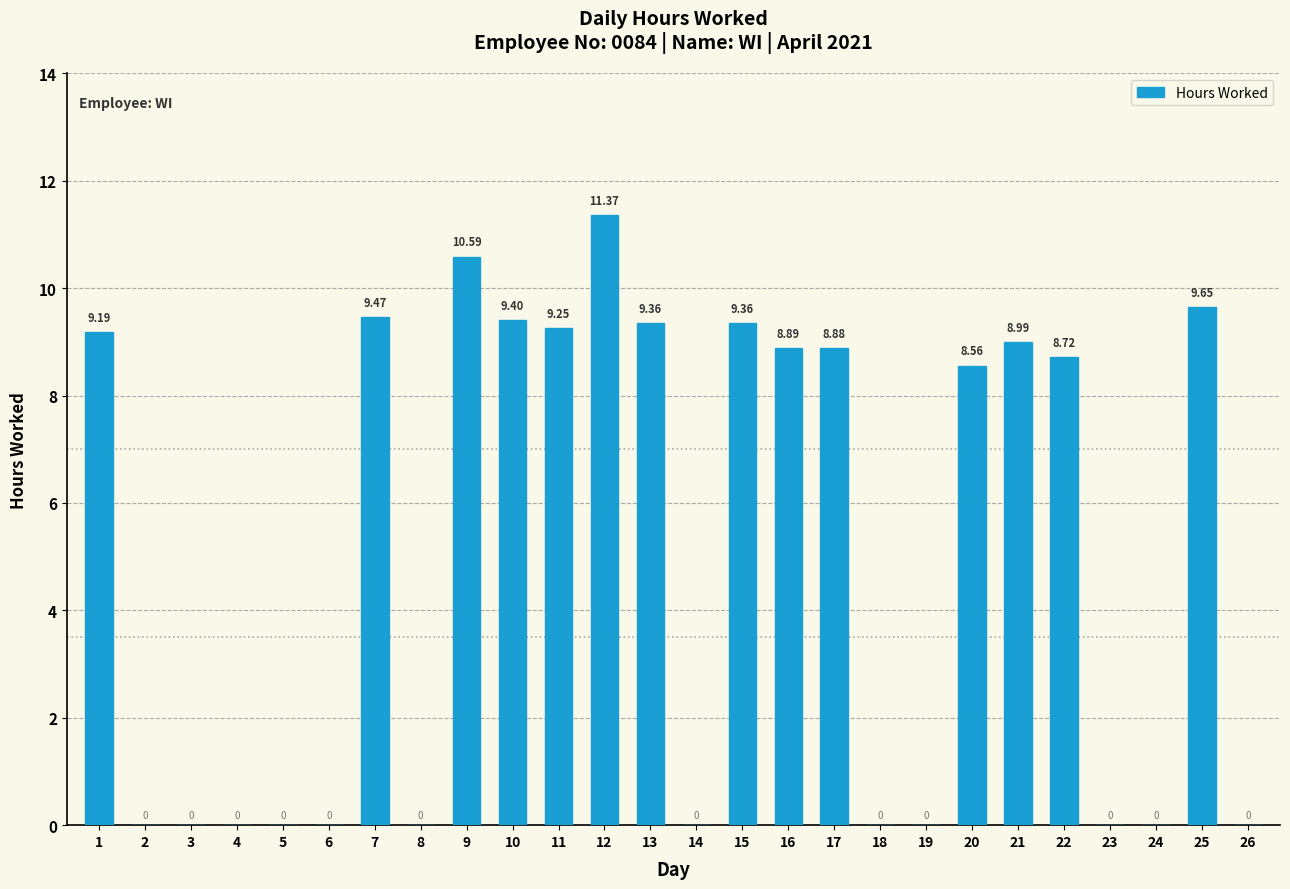

Does the chart contain stacked bars?

No